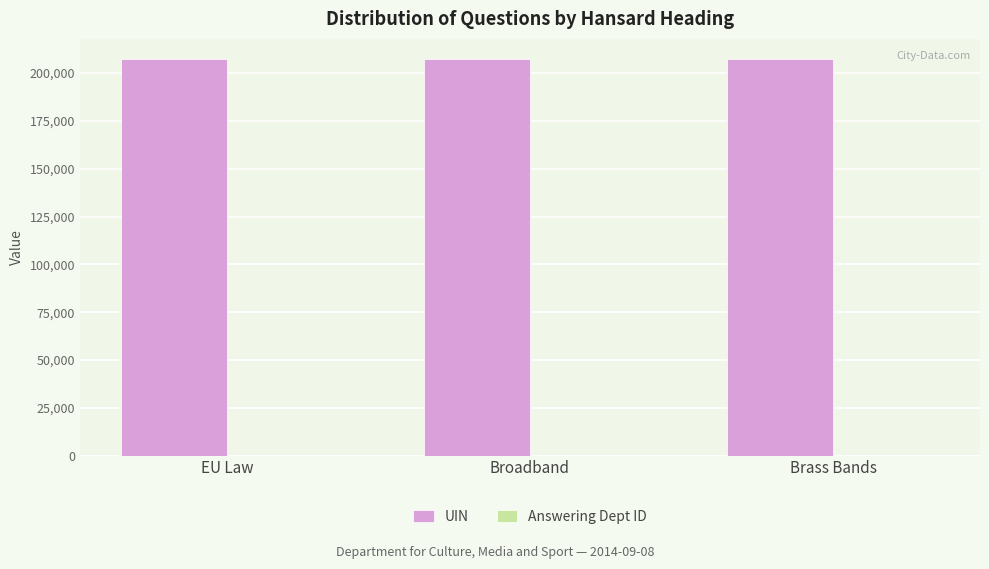

What is the maximum value shown in the chart?

207534